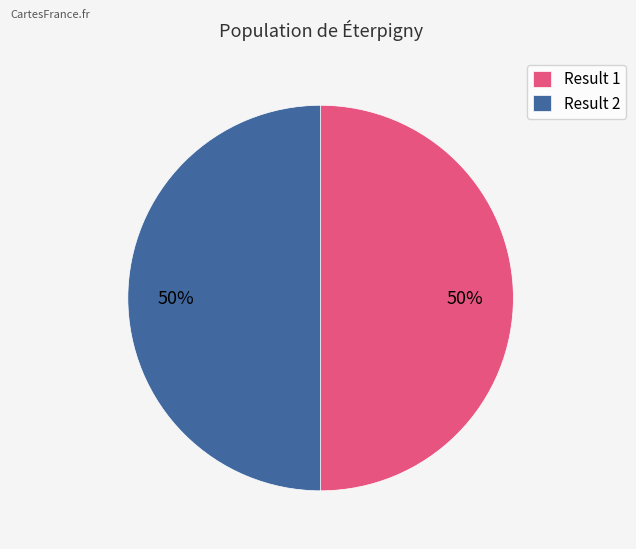

Count the number of slices in the pie.

2